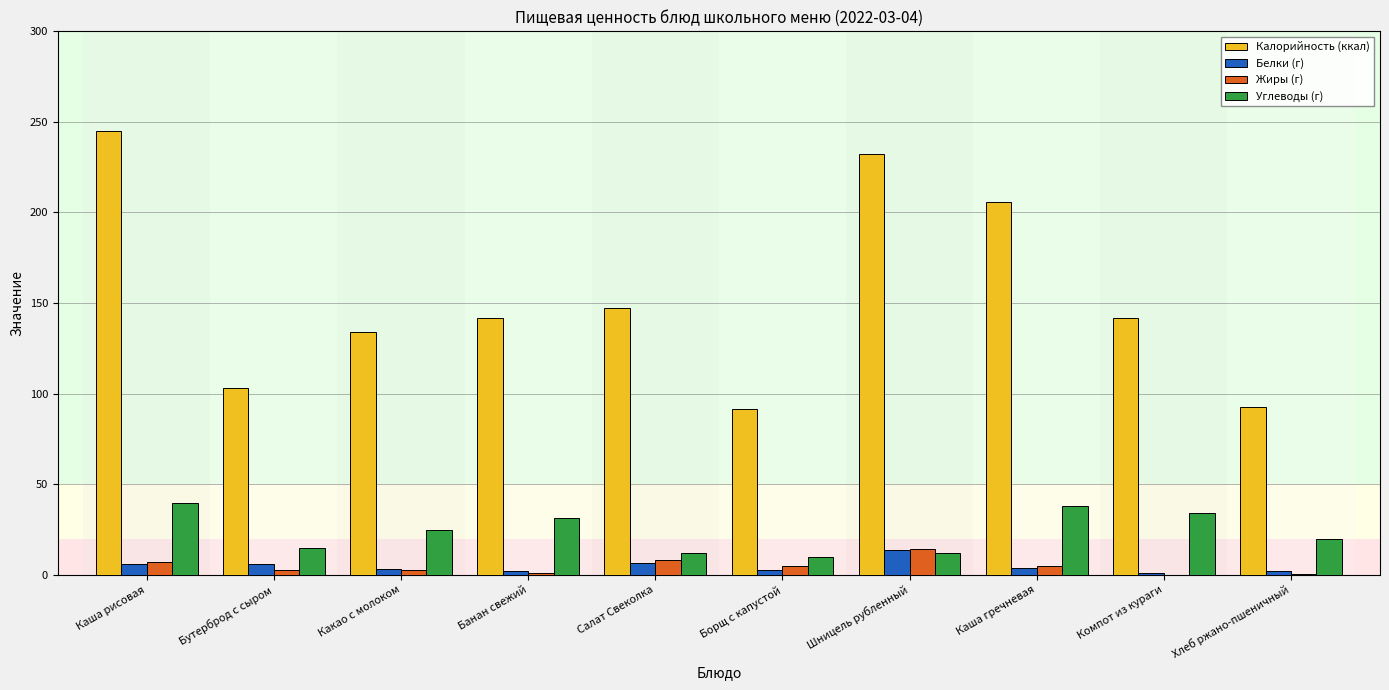

What is the approximate value of Жиры (г) at Салат Свеколка?

8.1